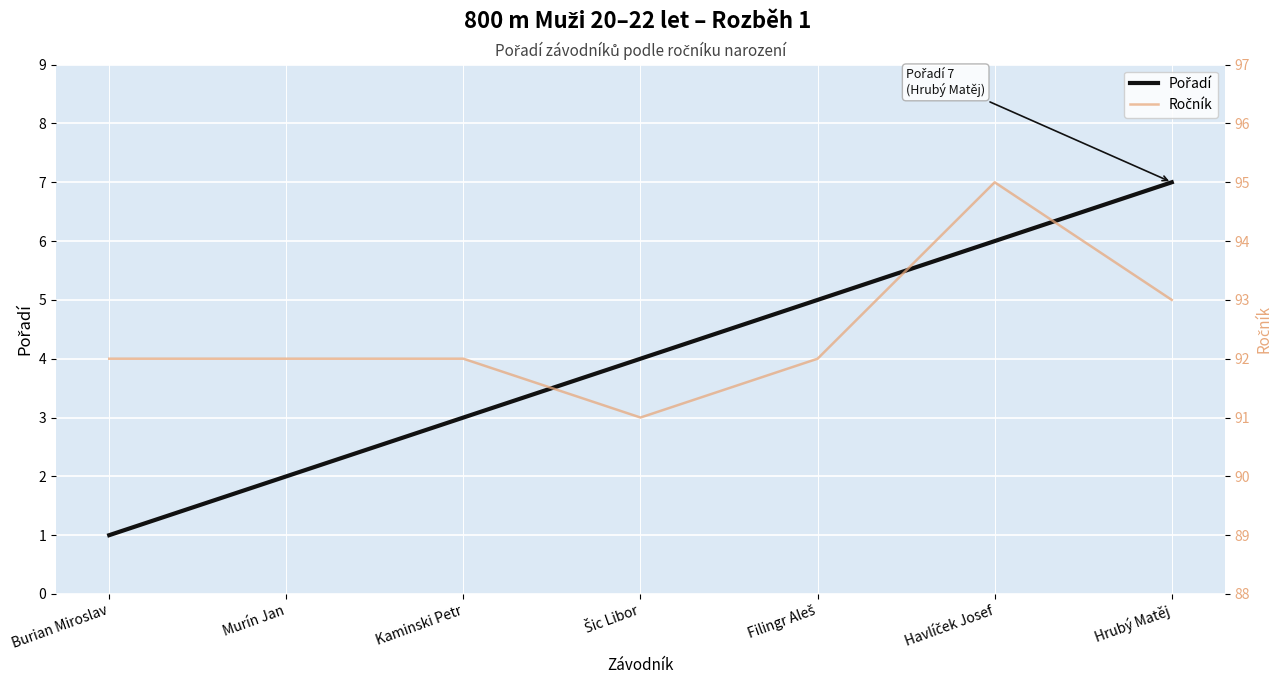

What position from the right is Murín Jan?

6